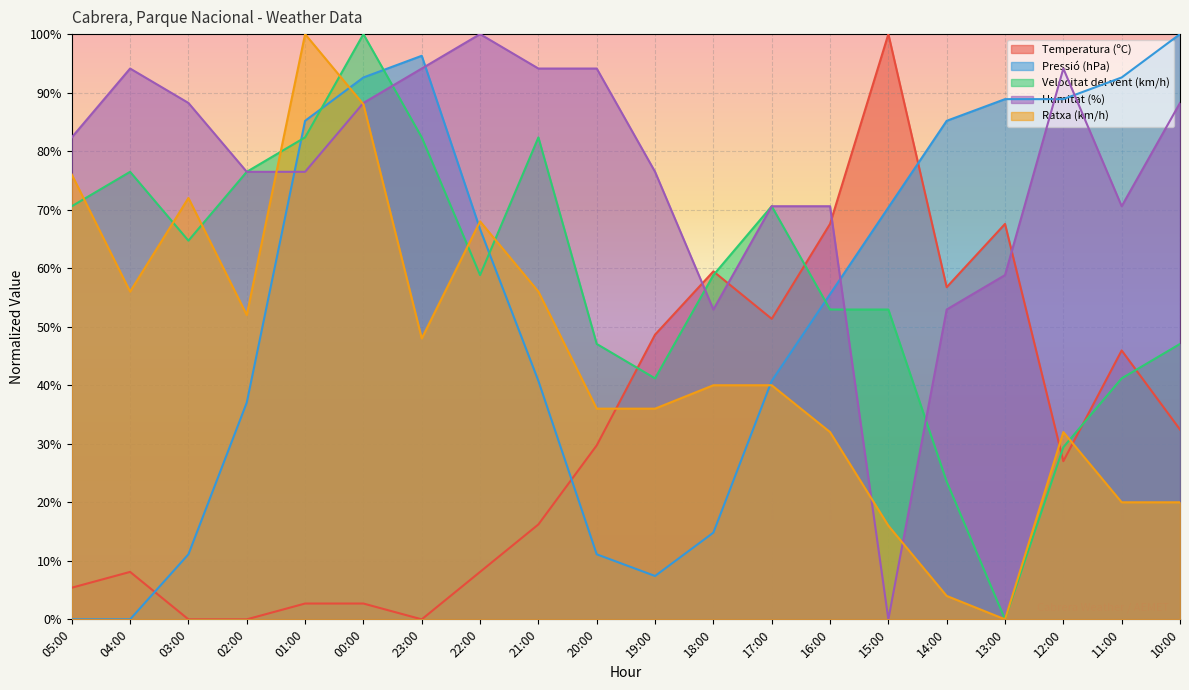

Between 05:00 and 03:00, which is larger?

05:00